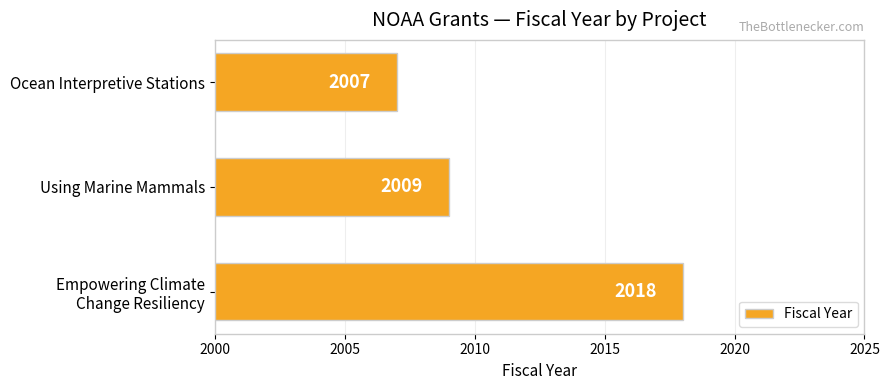

At which category does the chart reach its peak across all series?

Empowering Climate
Change Resiliency